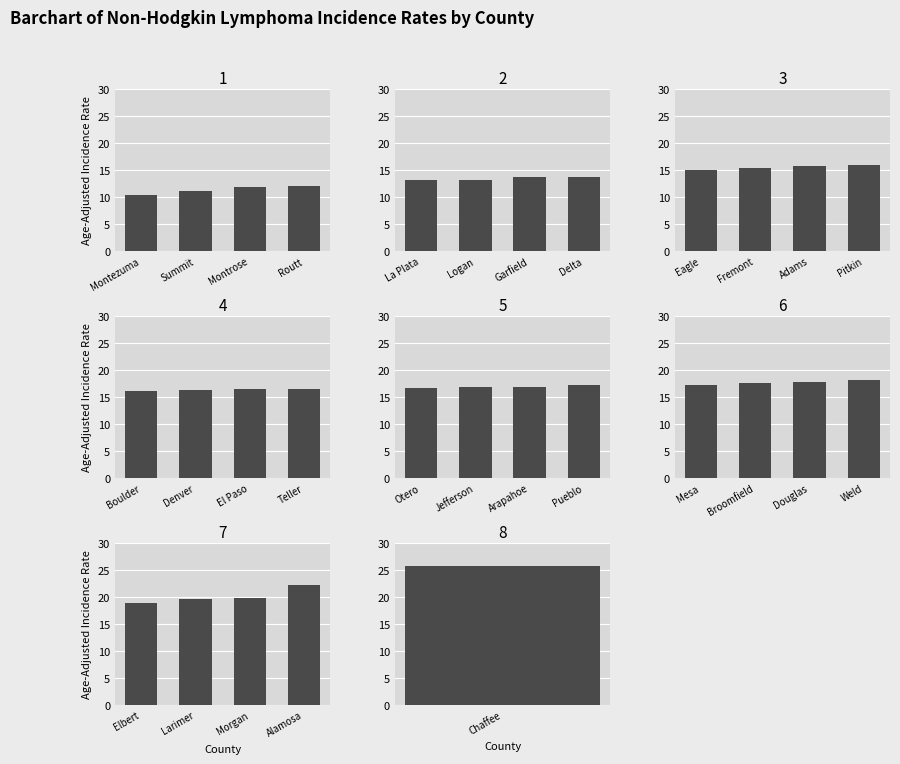

What is the value of the 28th bar from the left?

22.2